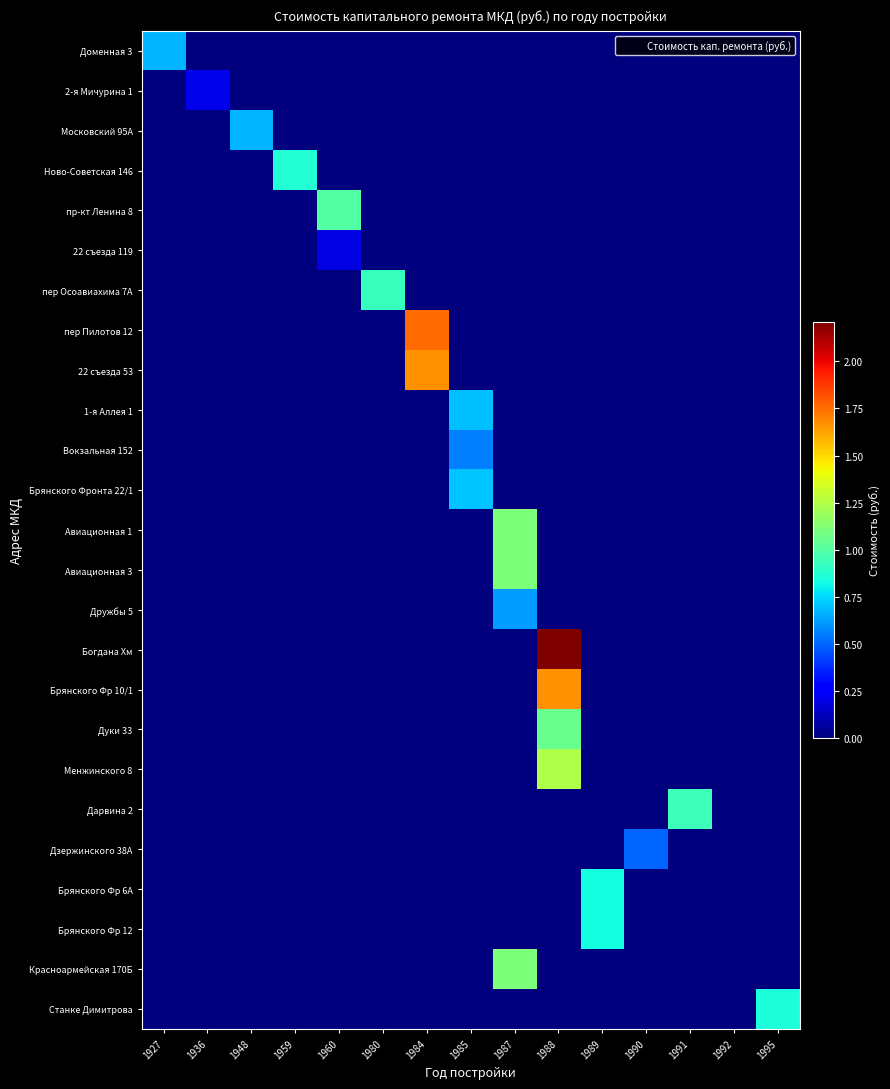

Reading left to right, transcribe all the data shown in this chart.

Доменная 3: 1927=6678686.0	1936=0.0	1948=0.0	1959=0.0	1960=0.0	1980=0.0	1984=0.0	1985=0.0	1987=0.0	1988=0.0	1989=0.0	1990=0.0	1991=0.0	1992=0.0	1995=0.0
2-я Мичурина 1: 1927=0.0	1936=2142650.1	1948=0.0	1959=0.0	1960=0.0	1980=0.0	1984=0.0	1985=0.0	1987=0.0	1988=0.0	1989=0.0	1990=0.0	1991=0.0	1992=0.0	1995=0.0
Московский 95А: 1927=0.0	1936=0.0	1948=6686284.0	1959=0.0	1960=0.0	1980=0.0	1984=0.0	1985=0.0	1987=0.0	1988=0.0	1989=0.0	1990=0.0	1991=0.0	1992=0.0	1995=0.0
Ново-Советская 146: 1927=0.0	1936=0.0	1948=0.0	1959=8707365.3	1960=0.0	1980=0.0	1984=0.0	1985=0.0	1987=0.0	1988=0.0	1989=0.0	1990=0.0	1991=0.0	1992=0.0	1995=0.0
пр-кт Ленина 8: 1927=0.0	1936=0.0	1948=0.0	1959=0.0	1960=9961043.6	1980=0.0	1984=0.0	1985=0.0	1987=0.0	1988=0.0	1989=0.0	1990=0.0	1991=0.0	1992=0.0	1995=0.0
22 съезда 119: 1927=0.0	1936=0.0	1948=0.0	1959=0.0	1960=1926105.7	1980=0.0	1984=0.0	1985=0.0	1987=0.0	1988=0.0	1989=0.0	1990=0.0	1991=0.0	1992=0.0	1995=0.0
пер Осоавиахима 7А: 1927=0.0	1936=0.0	1948=0.0	1959=0.0	1960=0.0	1980=9288674.9	1984=0.0	1985=0.0	1987=0.0	1988=0.0	1989=0.0	1990=0.0	1991=0.0	1992=0.0	1995=0.0
пер Пилотов 12: 1927=0.0	1936=0.0	1948=0.0	1959=0.0	1960=0.0	1980=0.0	1984=17559219.2	1985=0.0	1987=0.0	1988=0.0	1989=0.0	1990=0.0	1991=0.0	1992=0.0	1995=0.0
22 съезда 53: 1927=0.0	1936=0.0	1948=0.0	1959=0.0	1960=0.0	1980=0.0	1984=16693079.4	1985=0.0	1987=0.0	1988=0.0	1989=0.0	1990=0.0	1991=0.0	1992=0.0	1995=0.0
1-я Аллея 1: 1927=0.0	1936=0.0	1948=0.0	1959=0.0	1960=0.0	1980=0.0	1984=0.0	1985=6990810.5	1987=0.0	1988=0.0	1989=0.0	1990=0.0	1991=0.0	1992=0.0	1995=0.0
Вокзальная 152: 1927=0.0	1936=0.0	1948=0.0	1959=0.0	1960=0.0	1980=0.0	1984=0.0	1985=5564359.8	1987=0.0	1988=0.0	1989=0.0	1990=0.0	1991=0.0	1992=0.0	1995=0.0
Брянского Фронта 22/1: 1927=0.0	1936=0.0	1948=0.0	1959=0.0	1960=0.0	1980=0.0	1984=0.0	1985=7017324.4	1987=0.0	1988=0.0	1989=0.0	1990=0.0	1991=0.0	1992=0.0	1995=0.0
Авиационная 1: 1927=0.0	1936=0.0	1948=0.0	1959=0.0	1960=0.0	1980=0.0	1984=0.0	1985=0.0	1987=11128719.6	1988=0.0	1989=0.0	1990=0.0	1991=0.0	1992=0.0	1995=0.0
Авиационная 3: 1927=0.0	1936=0.0	1948=0.0	1959=0.0	1960=0.0	1980=0.0	1984=0.0	1985=0.0	1987=11128719.6	1988=0.0	1989=0.0	1990=0.0	1991=0.0	1992=0.0	1995=0.0
Дружбы 5: 1927=0.0	1936=0.0	1948=0.0	1959=0.0	1960=0.0	1980=0.0	1984=0.0	1985=0.0	1987=6133530.4	1988=0.0	1989=0.0	1990=0.0	1991=0.0	1992=0.0	1995=0.0
Богдана Хм: 1927=0.0	1936=0.0	1948=0.0	1959=0.0	1960=0.0	1980=0.0	1984=0.0	1985=0.0	1987=0.0	1988=22094850.0	1989=0.0	1990=0.0	1991=0.0	1992=0.0	1995=0.0
Брянского Фр 10/1: 1927=0.0	1936=0.0	1948=0.0	1959=0.0	1960=0.0	1980=0.0	1984=0.0	1985=0.0	1987=0.0	1988=16693079.4	1989=0.0	1990=0.0	1991=0.0	1992=0.0	1995=0.0
Дуки 33: 1927=0.0	1936=0.0	1948=0.0	1959=0.0	1960=0.0	1980=0.0	1984=0.0	1985=0.0	1987=0.0	1988=10605528.0	1989=0.0	1990=0.0	1991=0.0	1992=0.0	1995=0.0
Менжинского 8: 1927=0.0	1936=0.0	1948=0.0	1959=0.0	1960=0.0	1980=0.0	1984=0.0	1985=0.0	1987=0.0	1988=12373116.0	1989=0.0	1990=0.0	1991=0.0	1992=0.0	1995=0.0
Дарвина 2: 1927=0.0	1936=0.0	1948=0.0	1959=0.0	1960=0.0	1980=0.0	1984=0.0	1985=0.0	1987=0.0	1988=0.0	1989=0.0	1990=0.0	1991=9385892.3	1992=0.0	1995=0.0
Дзержинского 38А: 1927=0.0	1936=0.0	1948=0.0	1959=0.0	1960=0.0	1980=0.0	1984=0.0	1985=0.0	1987=0.0	1988=0.0	1989=0.0	1990=4966922.3	1991=0.0	1992=0.0	1995=0.0
Брянского Фр 6А: 1927=0.0	1936=0.0	1948=0.0	1959=0.0	1960=0.0	1980=0.0	1984=0.0	1985=0.0	1987=0.0	1988=0.0	1989=8346539.7	1990=0.0	1991=0.0	1992=0.0	1995=0.0
Брянского Фр 12: 1927=0.0	1936=0.0	1948=0.0	1959=0.0	1960=0.0	1980=0.0	1984=0.0	1985=0.0	1987=0.0	1988=0.0	1989=8346539.7	1990=0.0	1991=0.0	1992=0.0	1995=0.0
Красноармейская 170Б: 1927=0.0	1936=0.0	1948=0.0	1959=0.0	1960=0.0	1980=0.0	1984=0.0	1985=0.0	1987=11128719.6	1988=0.0	1989=0.0	1990=0.0	1991=0.0	1992=0.0	1995=0.0
Станке Димитрова: 1927=0.0	1936=0.0	1948=0.0	1959=0.0	1960=0.0	1980=0.0	1984=0.0	1985=0.0	1987=0.0	1988=0.0	1989=0.0	1990=0.0	1991=0.0	1992=0.0	1995=8484422.4